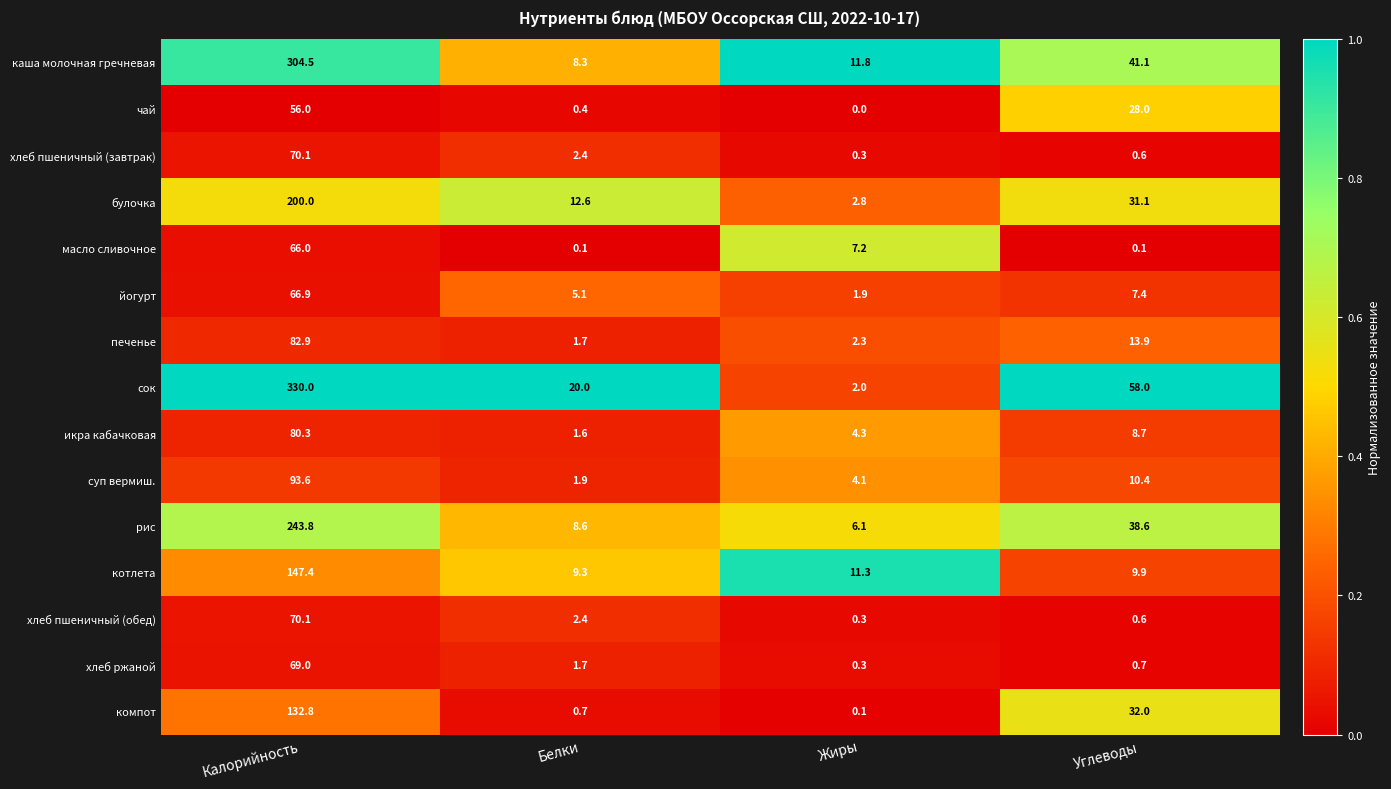

How many distinct data groups are displayed?

15